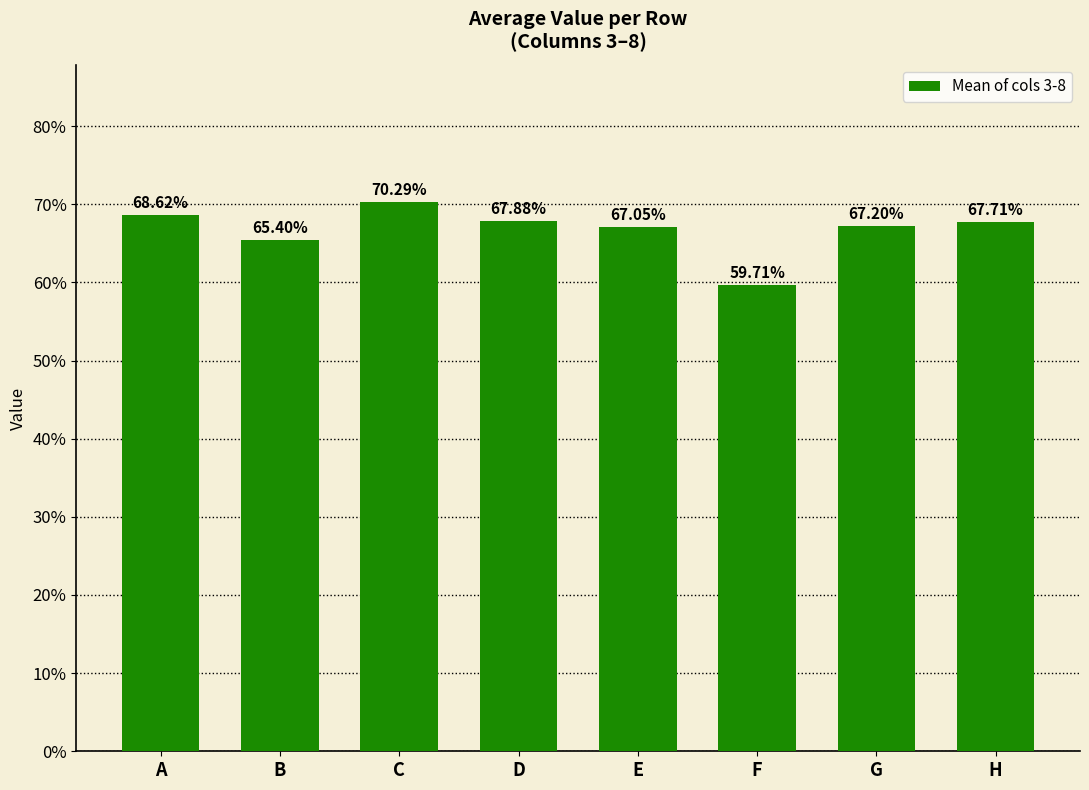

Count the values in the range 0 to 1.

8